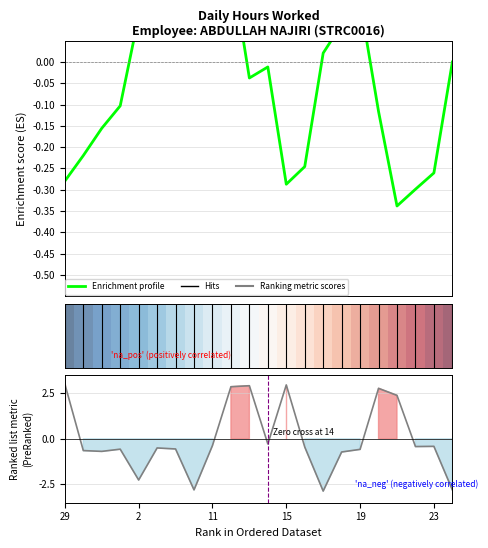

Reading left to right, transcribe all the data shown in this chart.

3.0	-0.6	-0.7	-0.6	-2.3	-0.5	-0.6	-2.8	-0.4	2.9	2.9	-0.3	3.0	-0.4	-2.9	-0.7	-0.6	2.8	2.4	-0.4	-0.4	-2.8